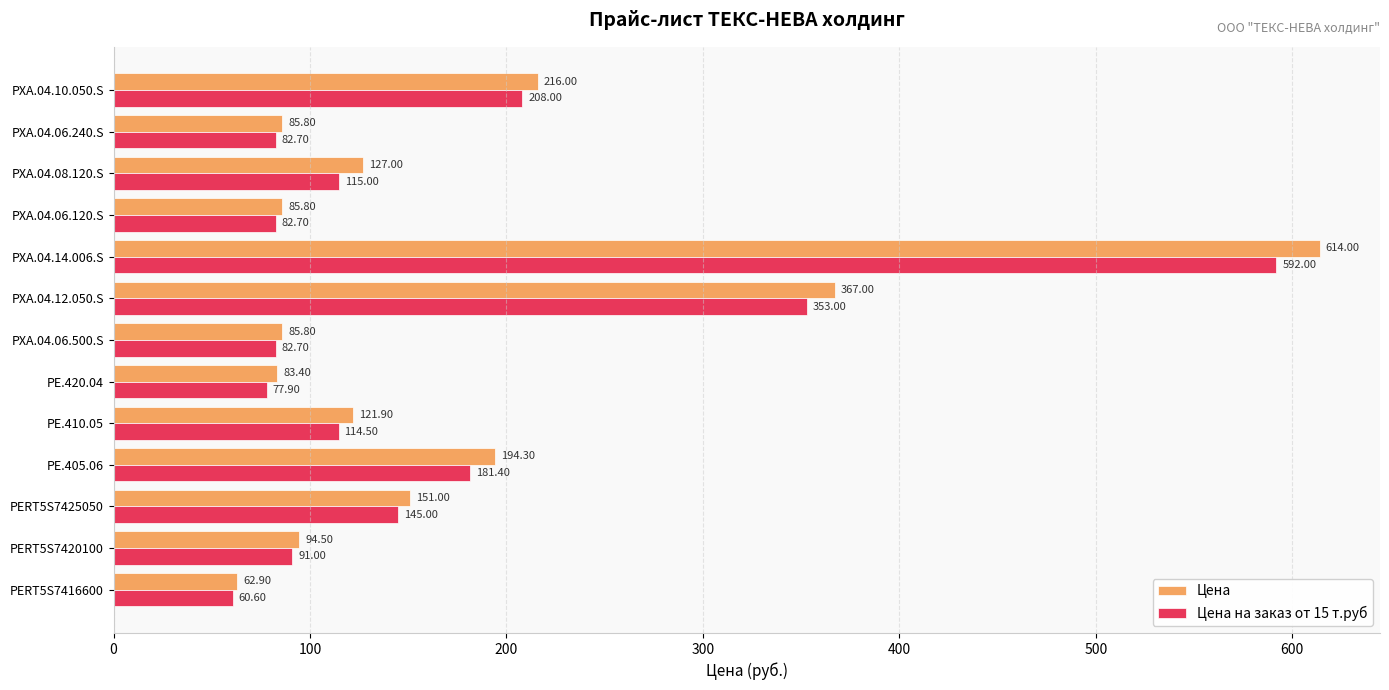

How many data points in Цена на заказ от 15 т.руб are above 114?

7